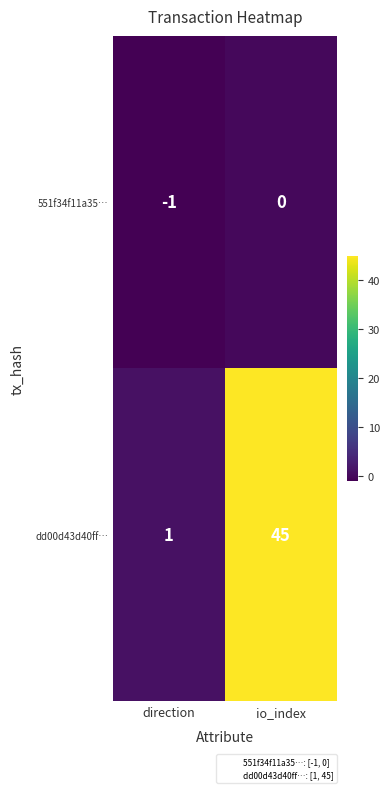

Reading left to right, transcribe all the data shown in this chart.

551f34f11a35…: direction=-1	io_index=0
dd00d43d40ff…: direction=1	io_index=45